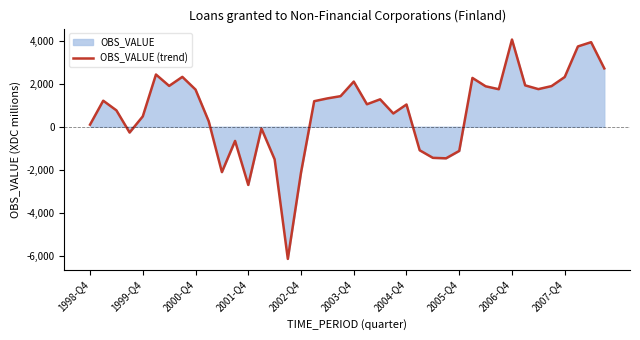

What is the greatest value displayed?

4058